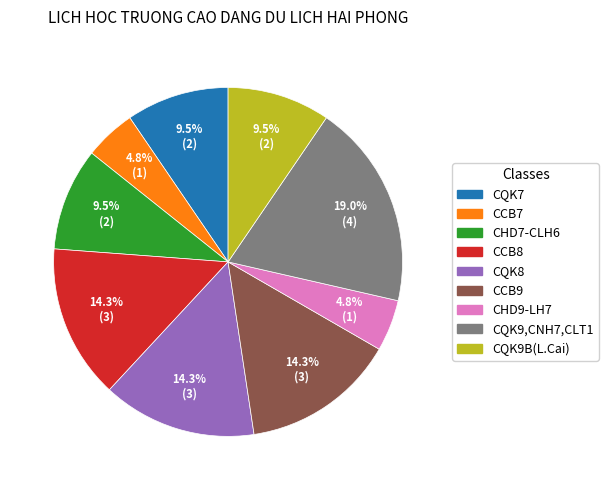

How many slices are in this pie chart?

9